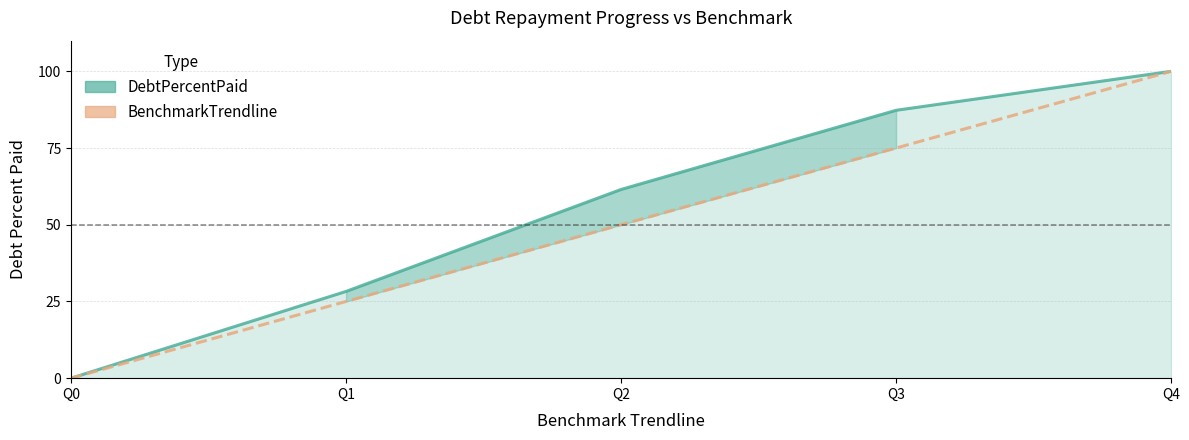

What is the maximum value for DebtPercentPaid?

100.0